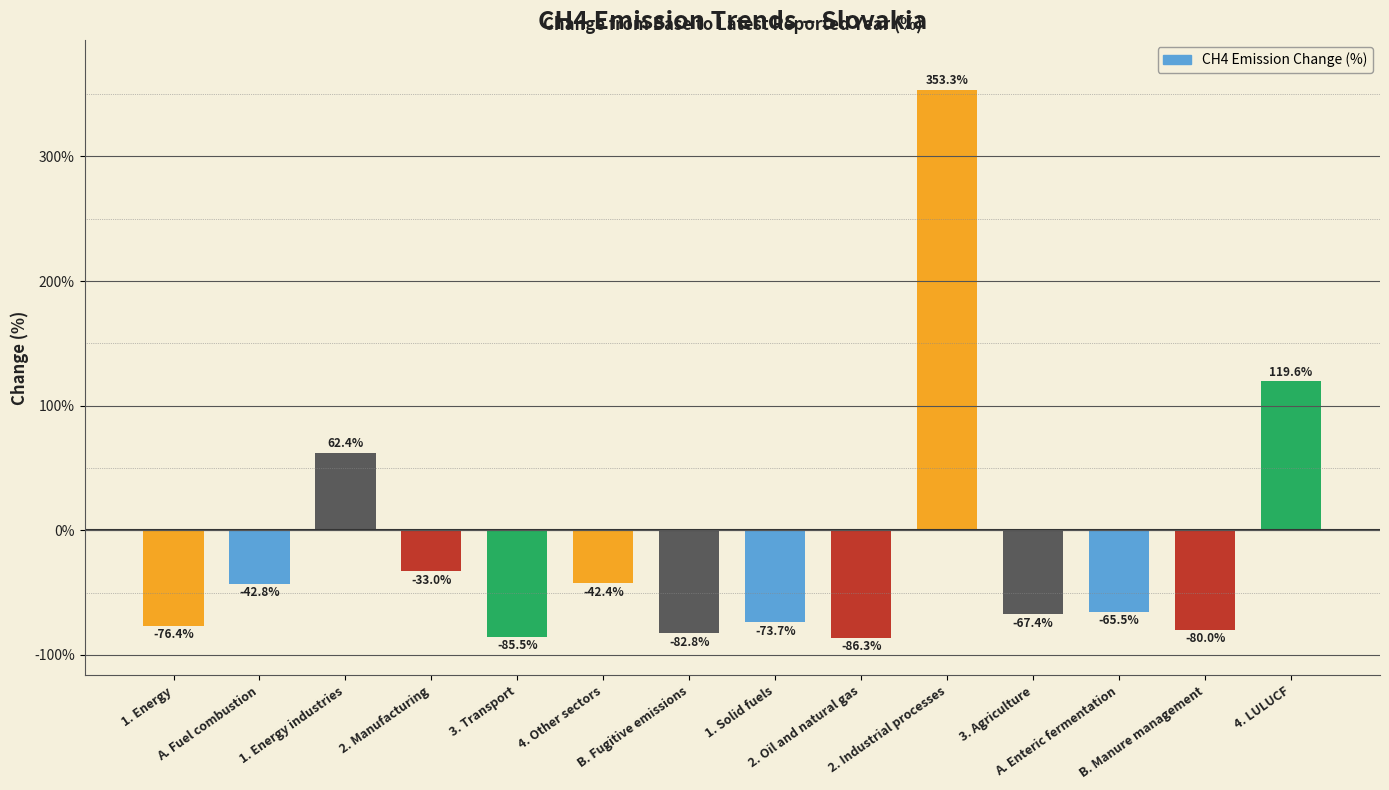

Which has a higher value, 1. Energy or 2. Industrial processes?

2. Industrial processes